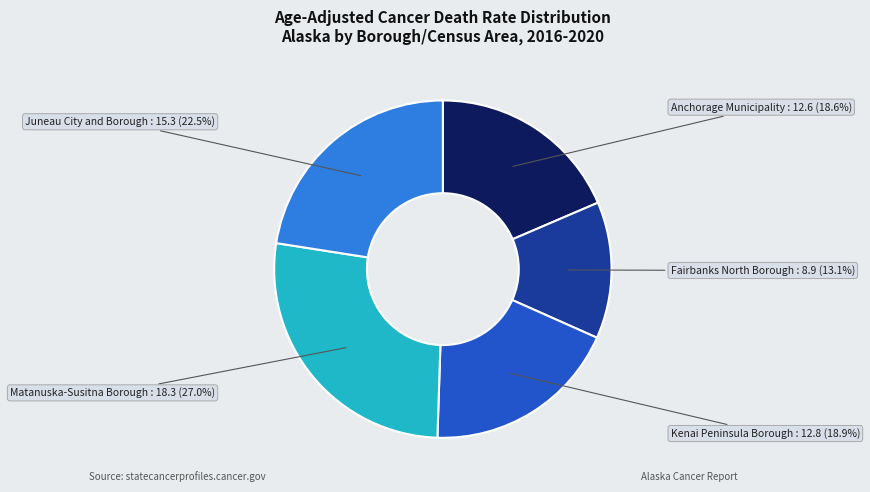

How many segments does this pie chart have?

5